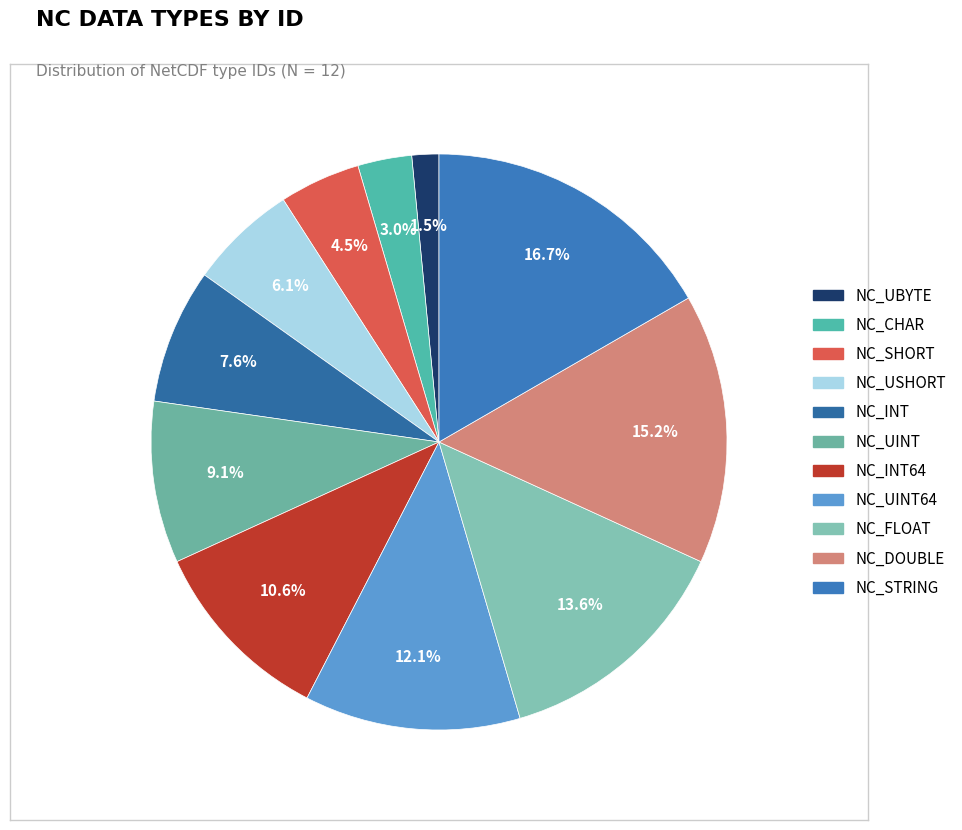

True or false: NC_INT accounts for 8% of the total.

True